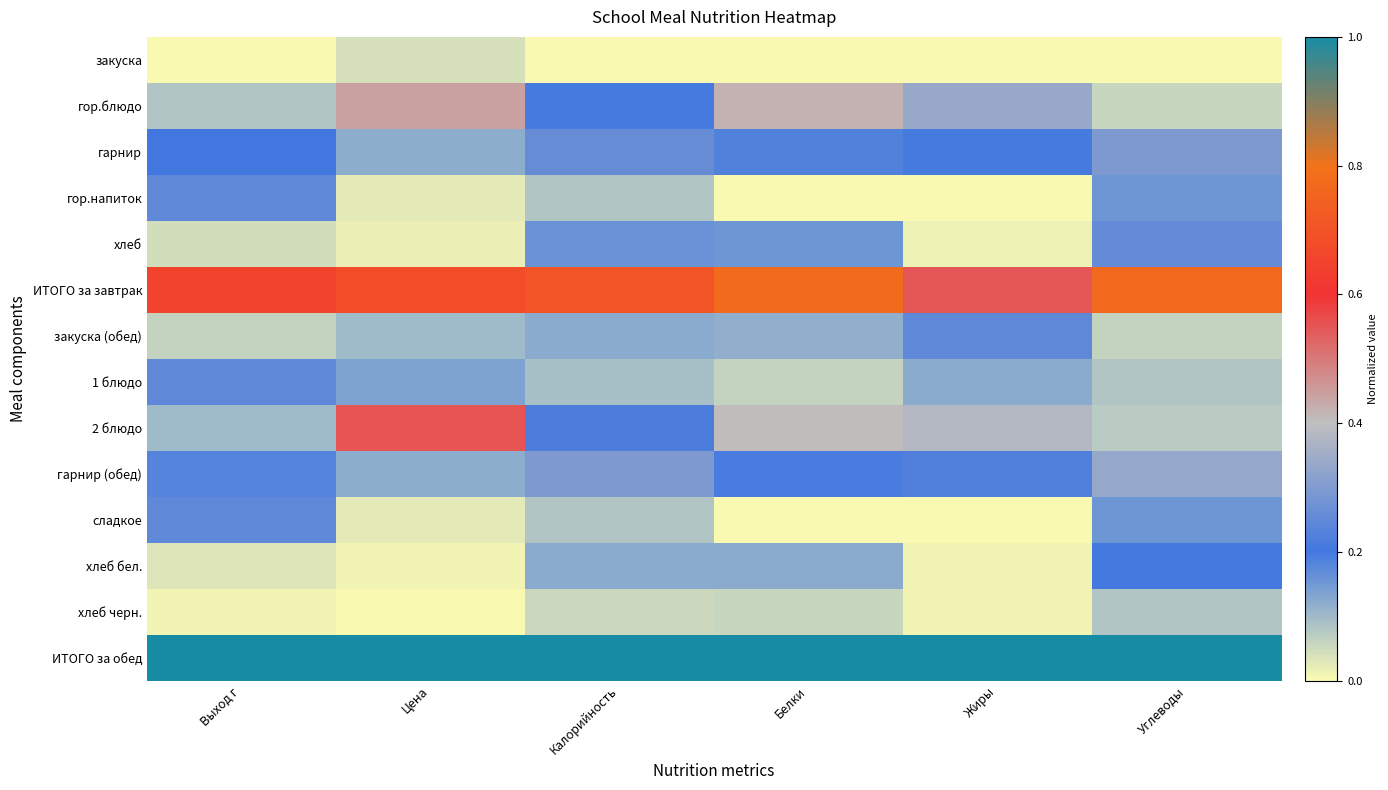

List the series in order of their peak value, highest first.

ИТОГО за обед, ИТОГО за завтрак, 2 блюдо, гор.блюдо, гарнир (обед), гарнир, хлеб, закуска (обед), гор.напиток, 1 блюдо, сладкое, хлеб бел., хлеб черн., закуска